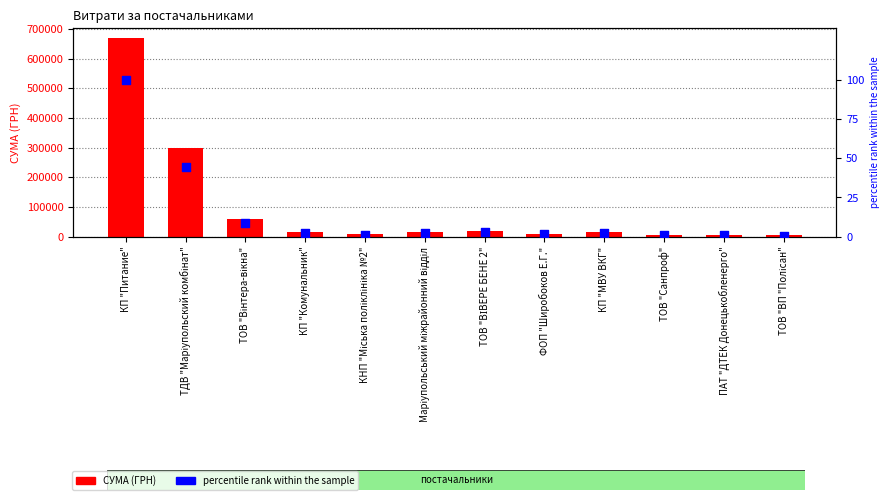

At how many categories does at least one series exceed 367346?

1